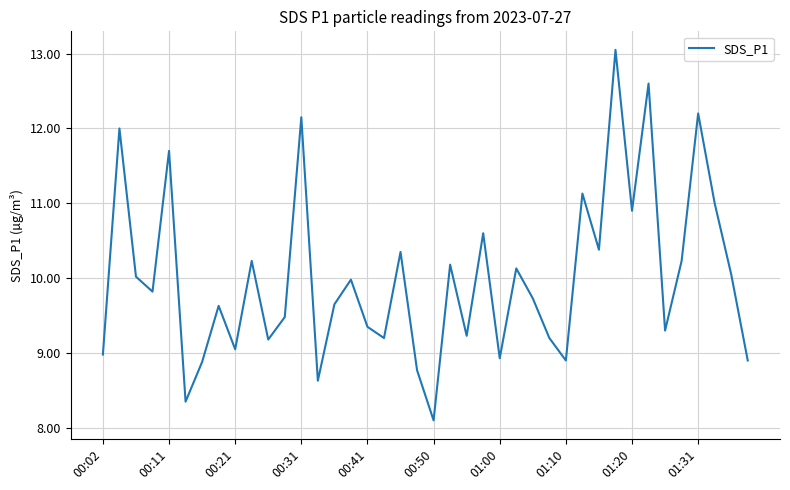

What is the maximum value shown in the chart?

13.1